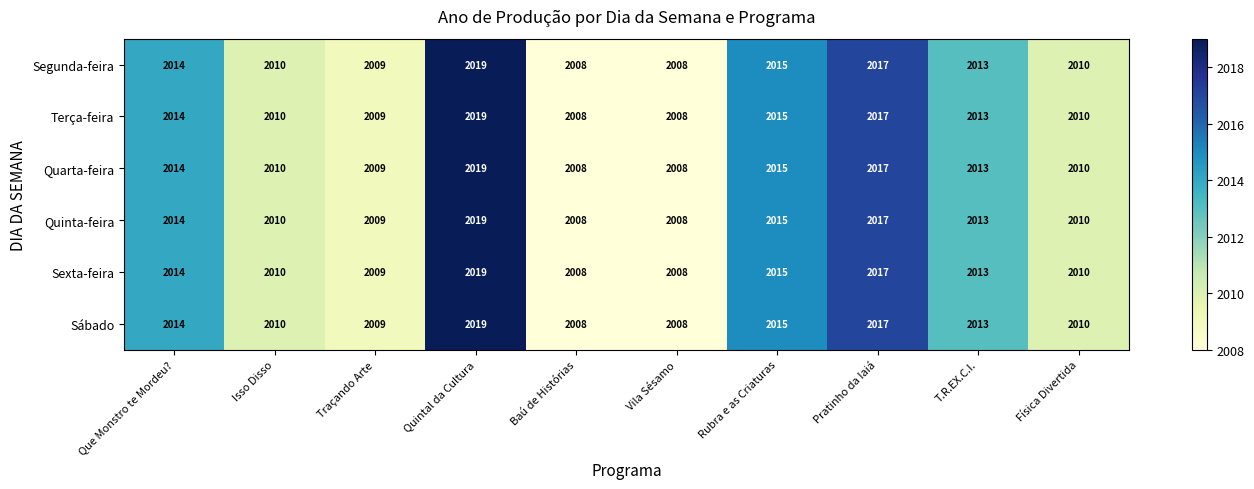

What is the average value of the Sexta-feira series?

2012